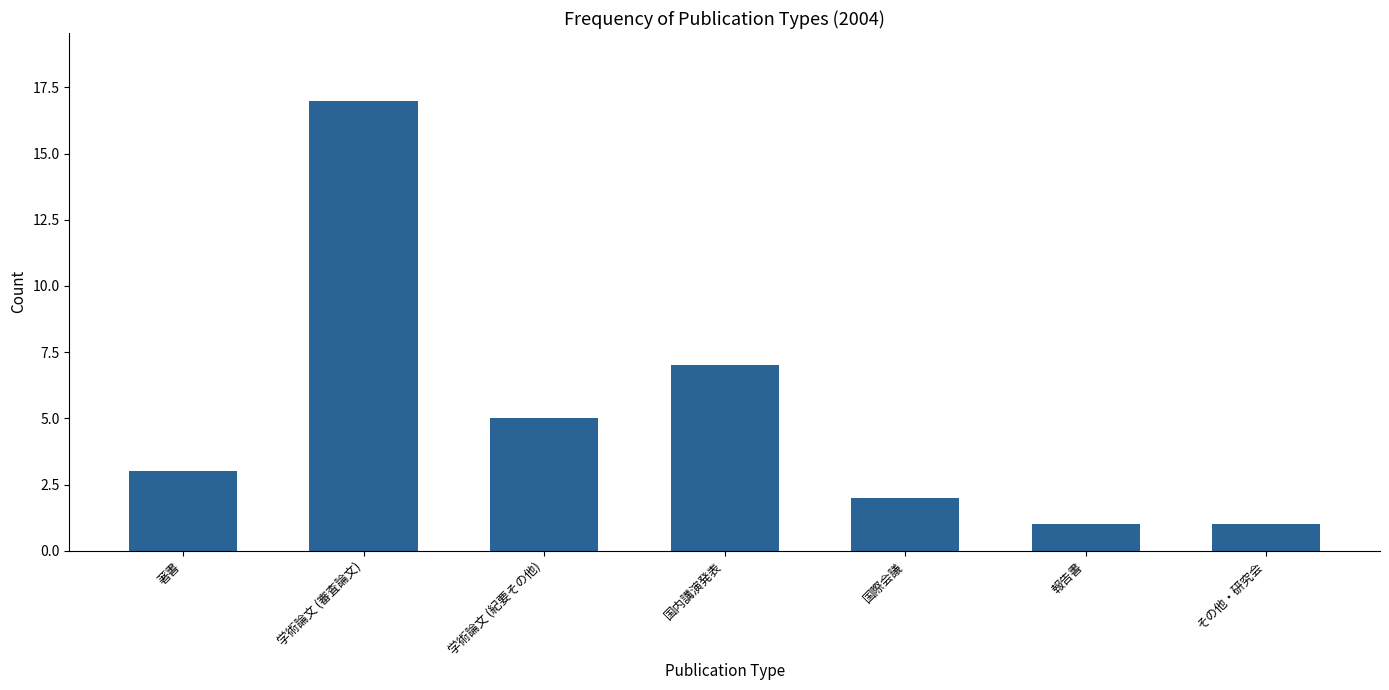

What is the greatest value displayed?

17